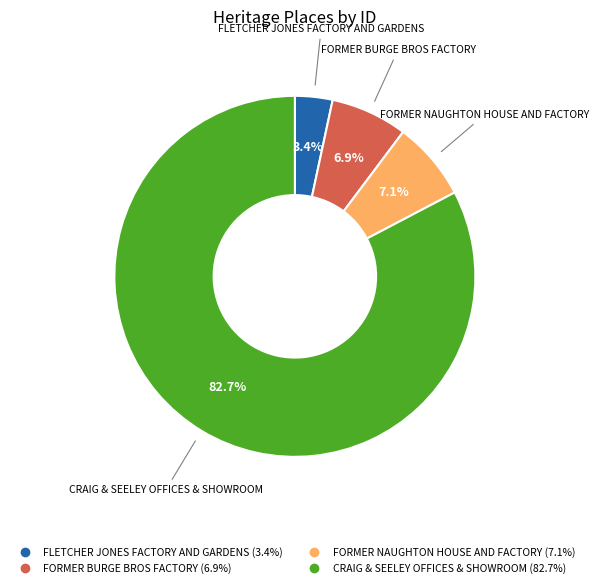

Do CRAIG & SEELEY OFFICES & SHOWROOM and FORMER BURGE BROS FACTORY together represent more than half of the pie?

Yes